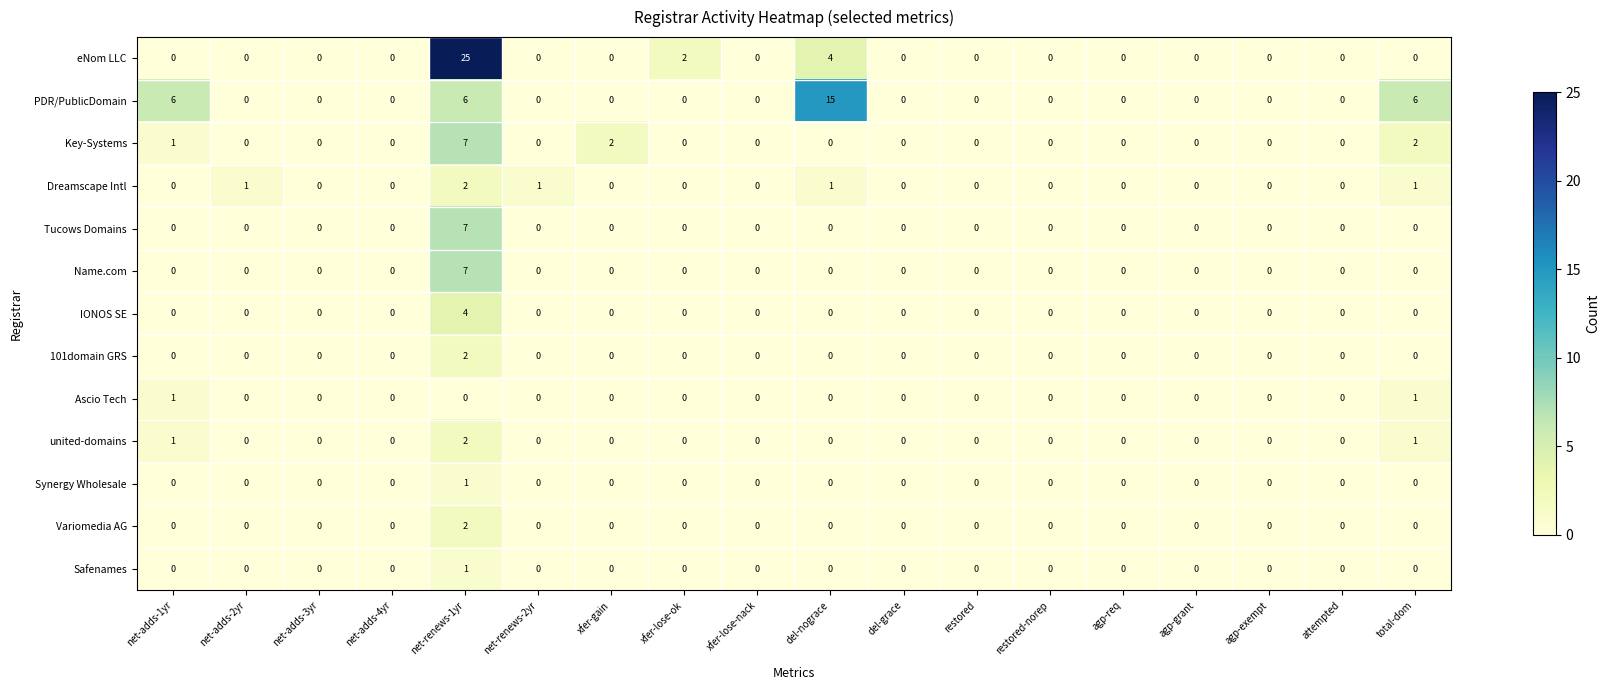

Which label corresponds to the largest value in the chart?

net-renews-1yr